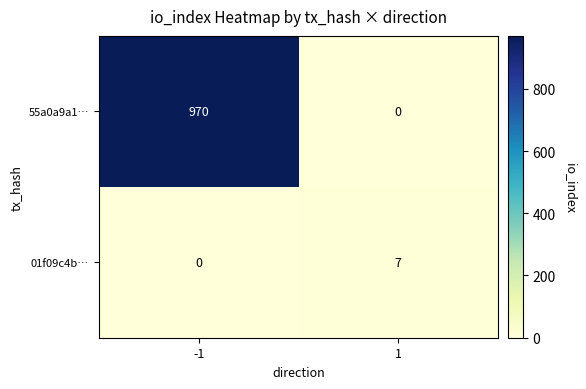

What is the sum of all 01f09c4b… values?

7